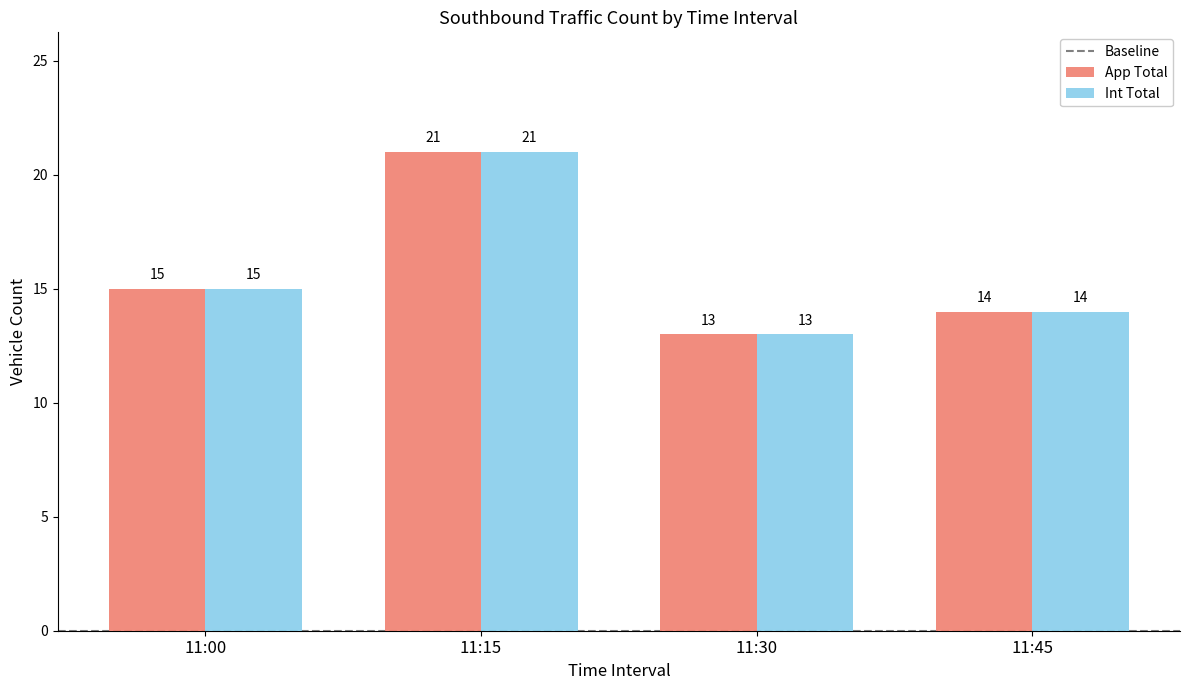

True or false: Int Total has a value of 22 at 11:45.

False